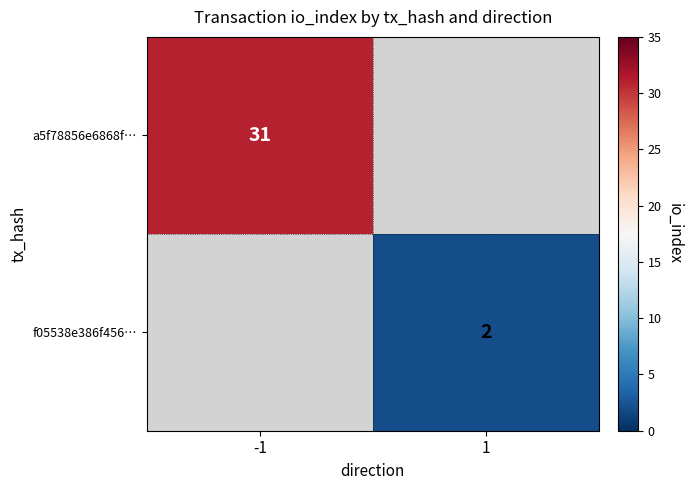

The a5f78856e6868f… series shows 31 at -1. True or false?

True